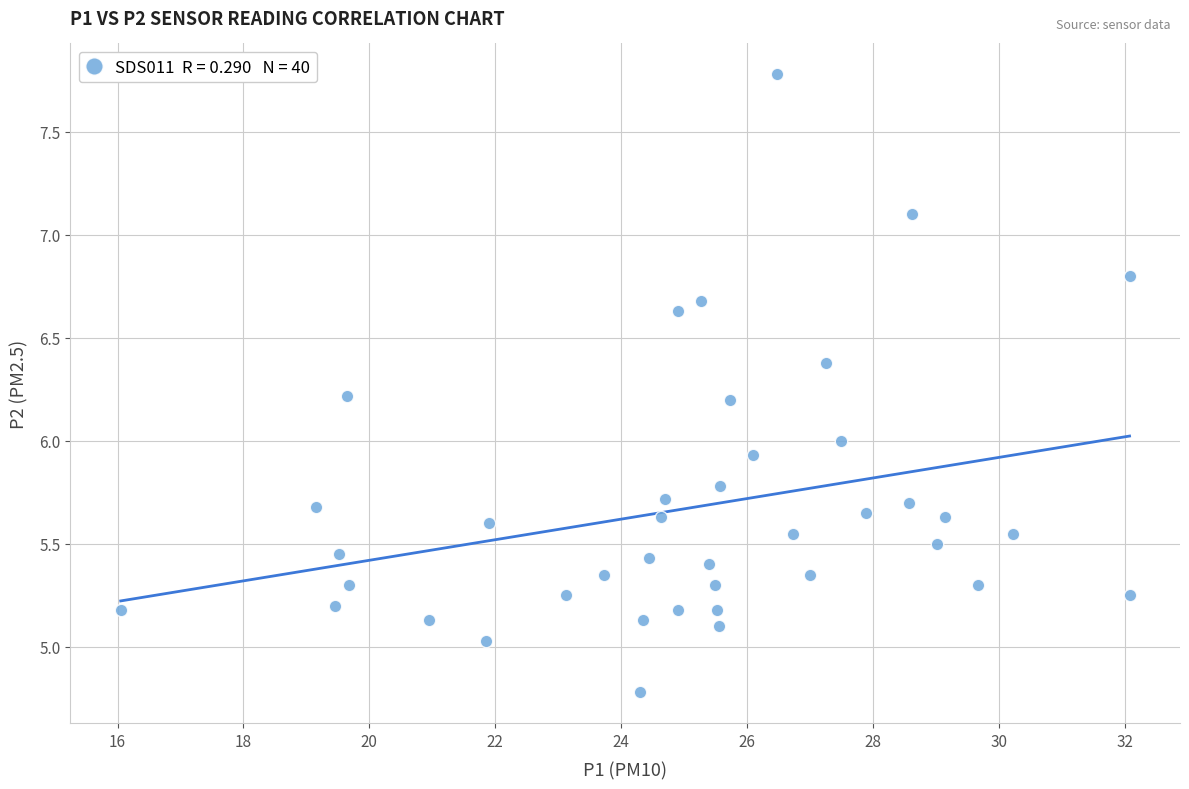

What is the range of Y values (max minus min)?

3.0